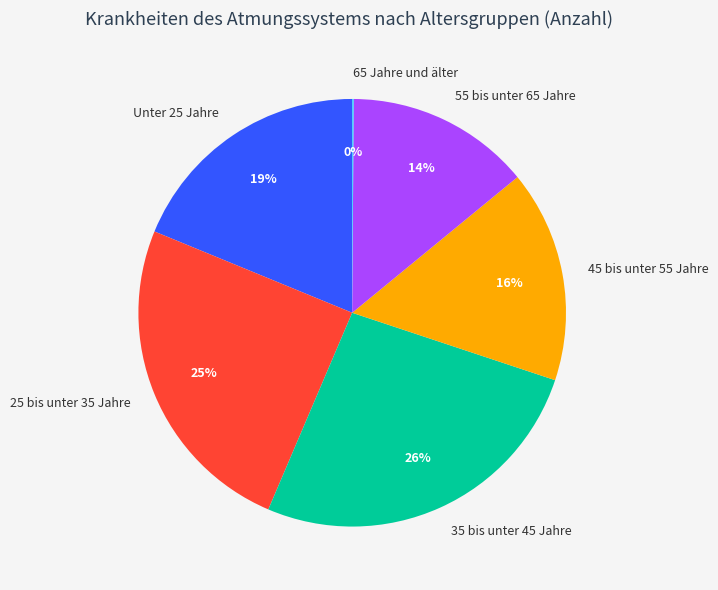

To the nearest percent, what is the average slice percentage?

17%